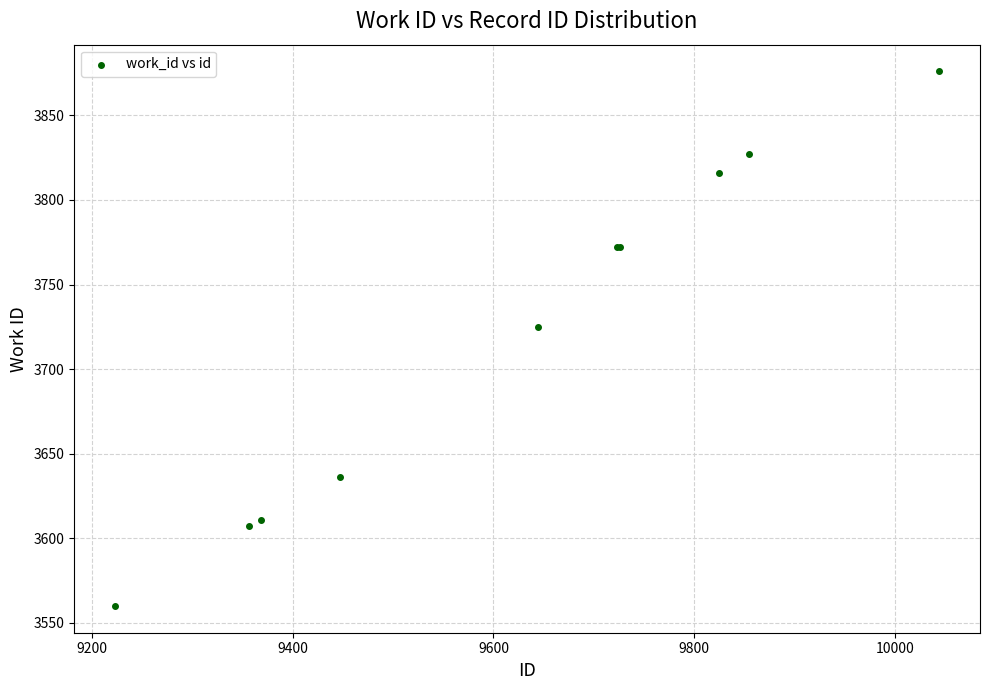

What Y value in the scatter plot is closest to 3718?

3725